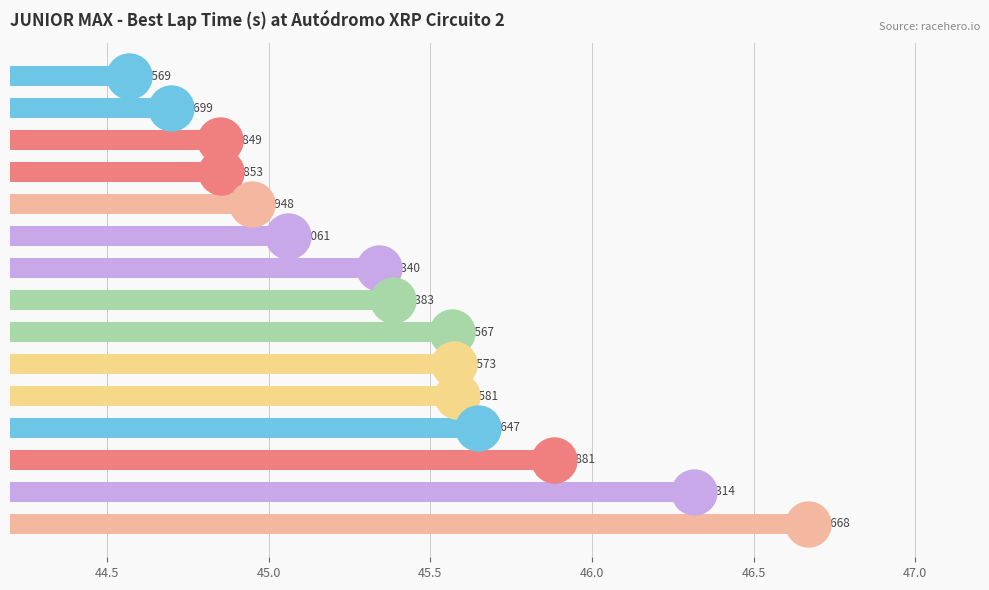

What is the change in value from 46.0 to 14?

+1.8